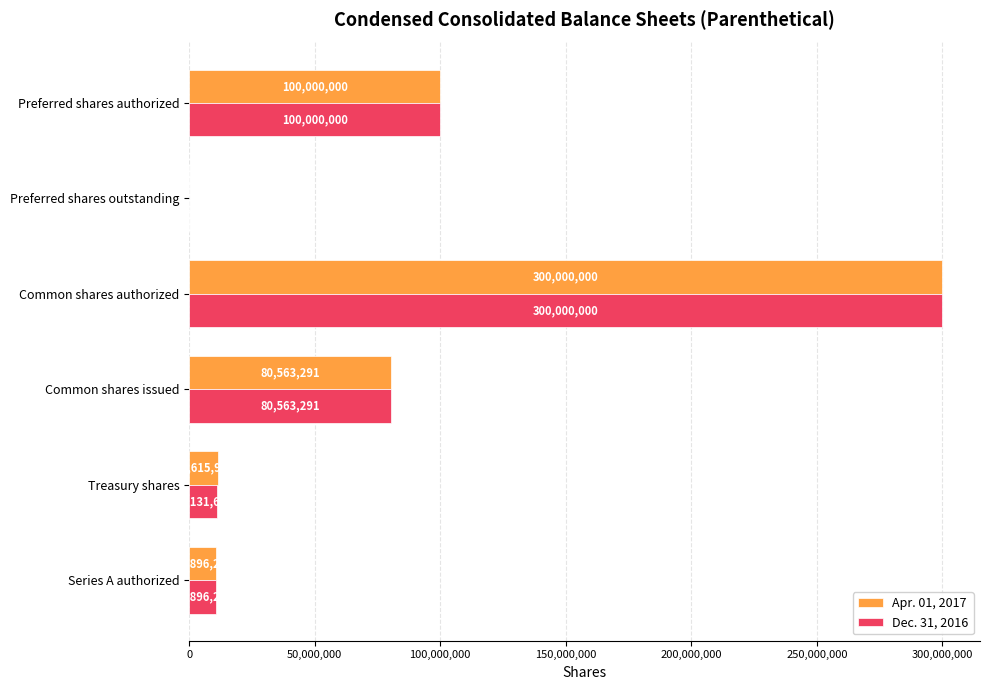

Is it true that Apr. 01, 2017 equals 80563291 at Common shares issued?

True